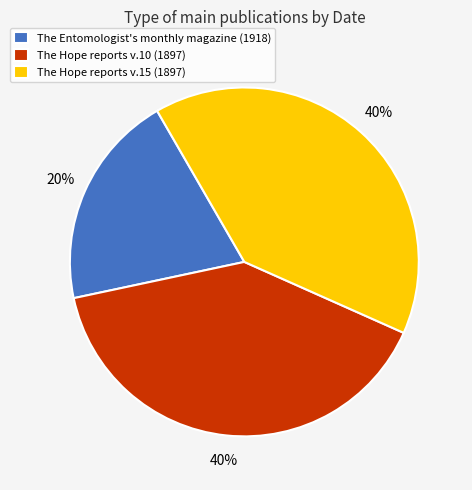

How many slices are in this pie chart?

3